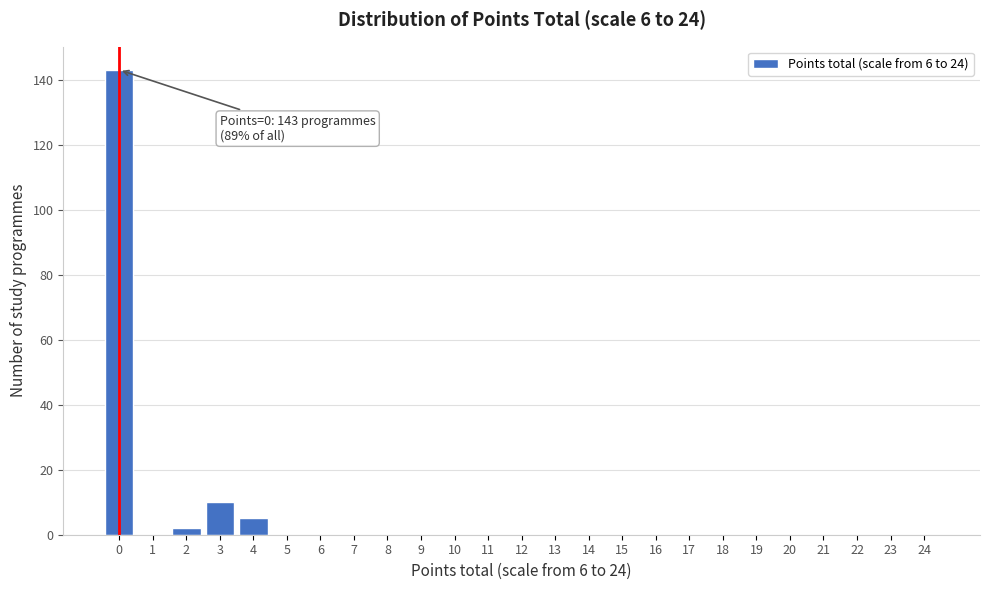

Reading left to right, transcribe all the data shown in this chart.

0=143	1=0	2=2	3=10	4=5	5=0	6=0	7=0	8=0	9=0	10=0	11=0	12=0	13=0	14=0	15=0	16=0	17=0	18=0	19=0	20=0	21=0	22=0	23=0	24=0